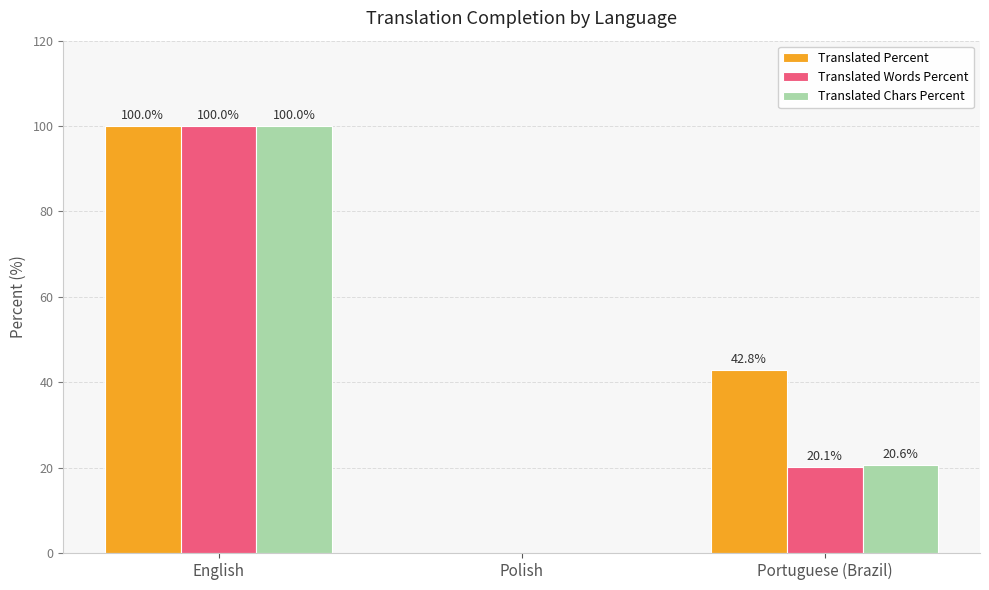

Between Polish and Portuguese (Brazil), which series saw the biggest shift?

Translated Percent